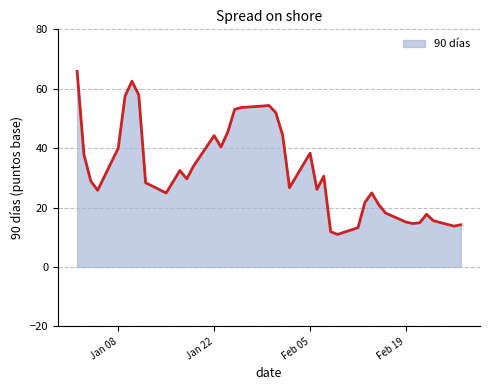

What is the smallest value displayed?

11.0